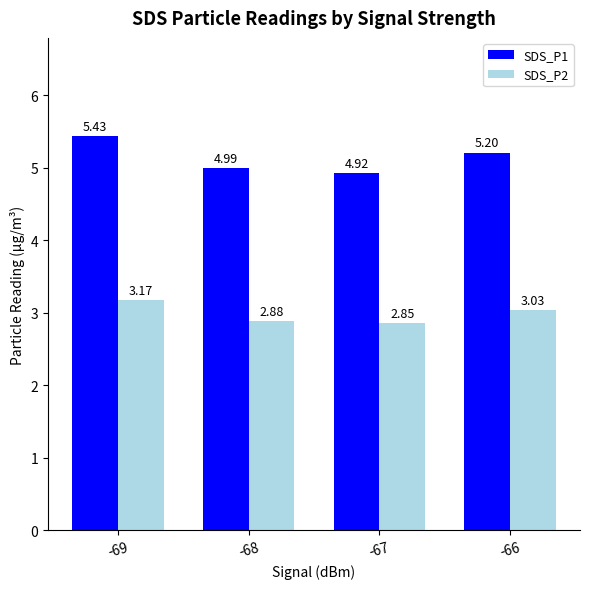

The value of SDS_P1 at -66 is 2.1. True or false?

False